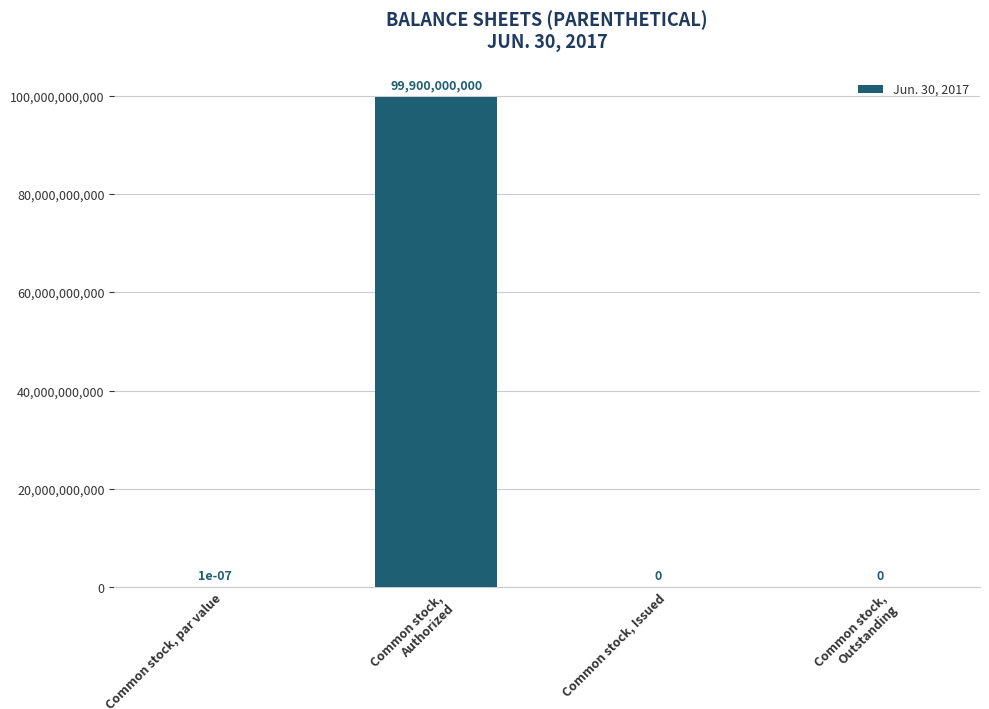

True or false: the data shows 139602545907.6 at Common stock, Authorized.

False